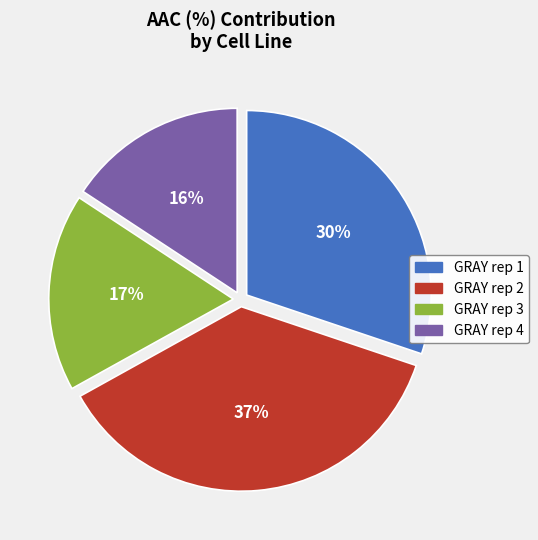

The GRAY rep 2 slice represents 31% of the pie. True or false?

False